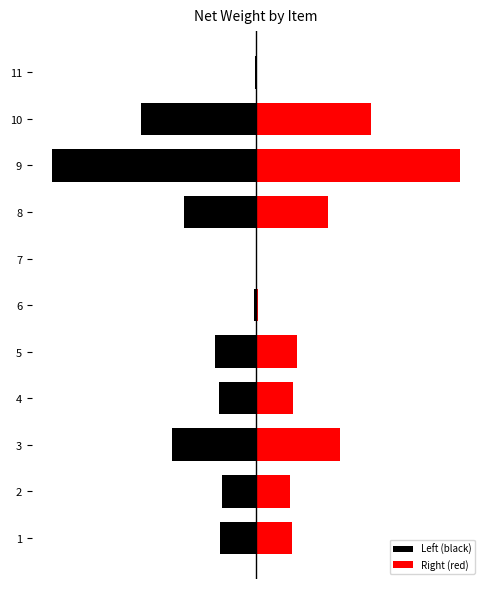

True or false: Left (black) has a value of -0.1 at 3.

True